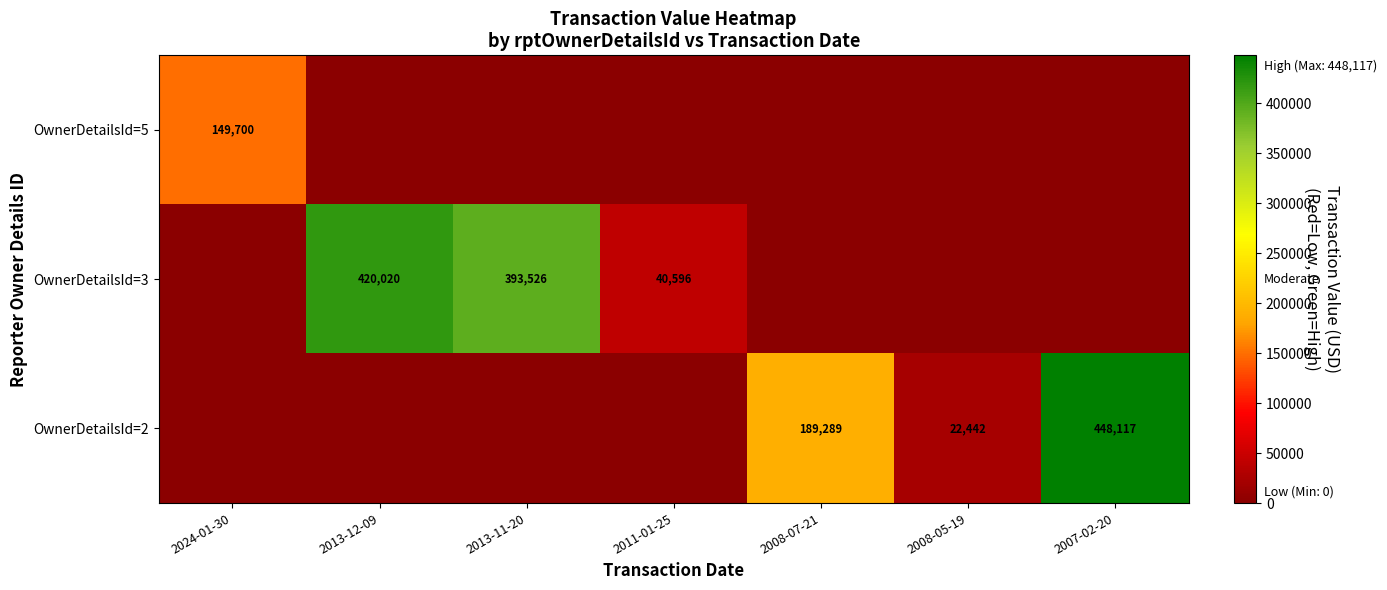

True or false: OwnerDetailsId=3 has a value of 597698 at 2013-12-09.

False